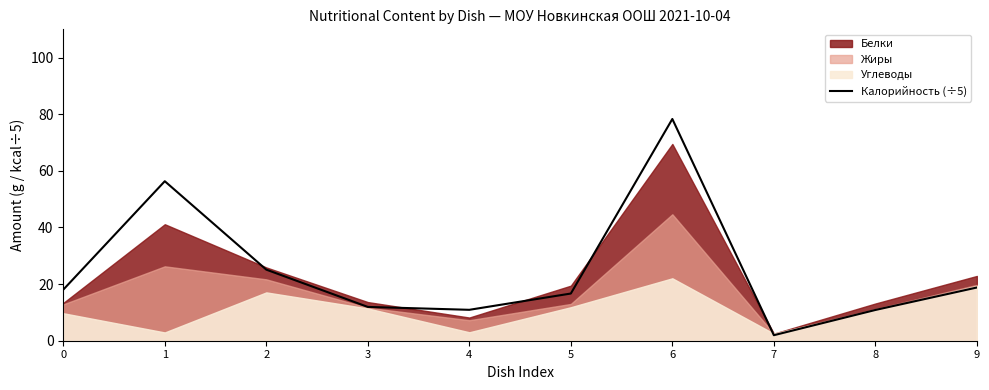

Where is the first local minimum?

4